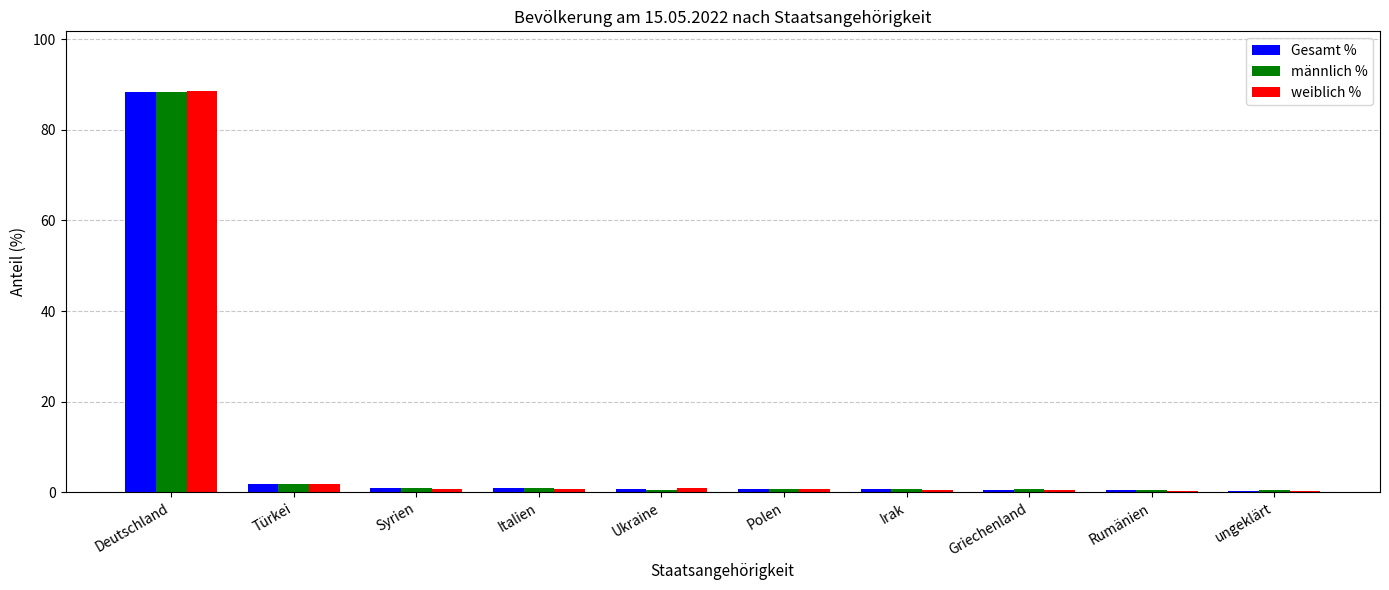

What is the sum of all Gesamt % values?

94.9